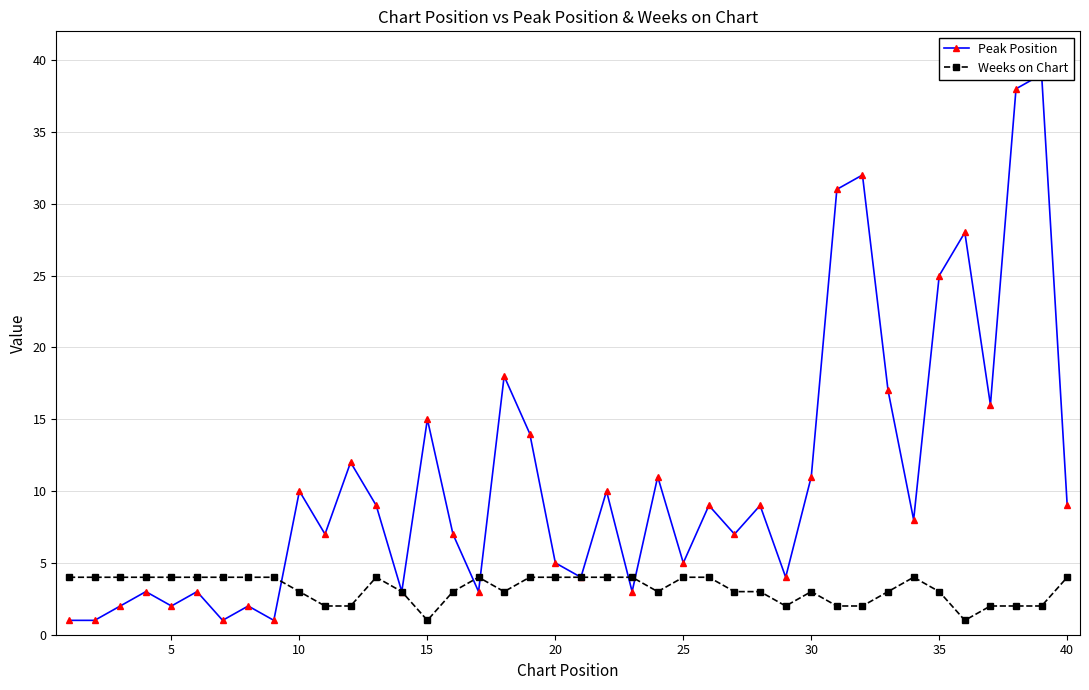

How many interior local valleys does the Weeks on Chart series have?

5